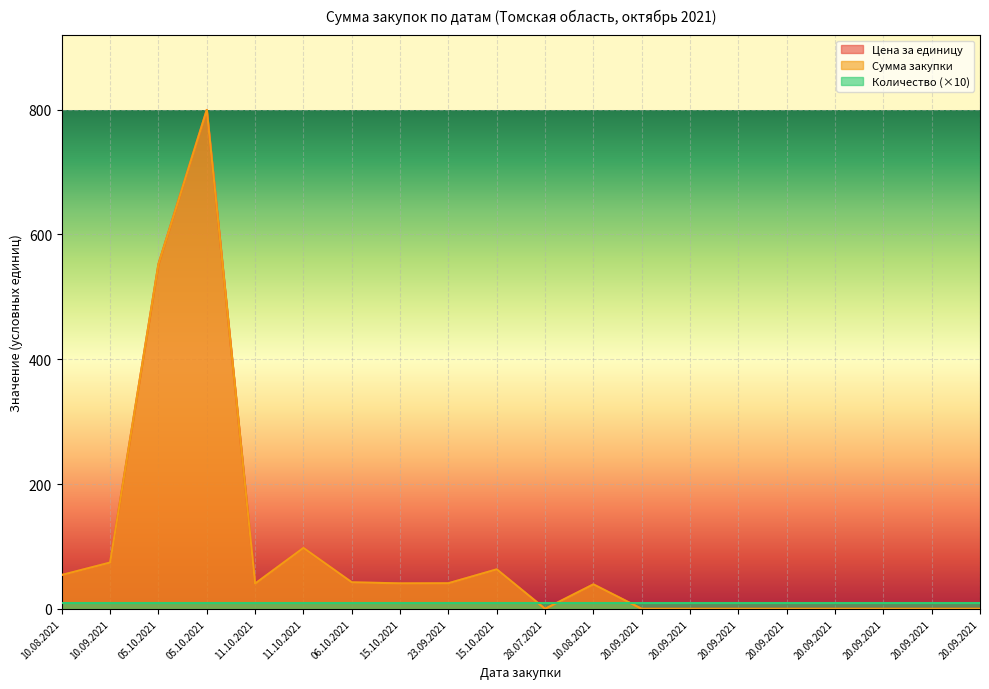

At how many categories does at least one series exceed 761?

1